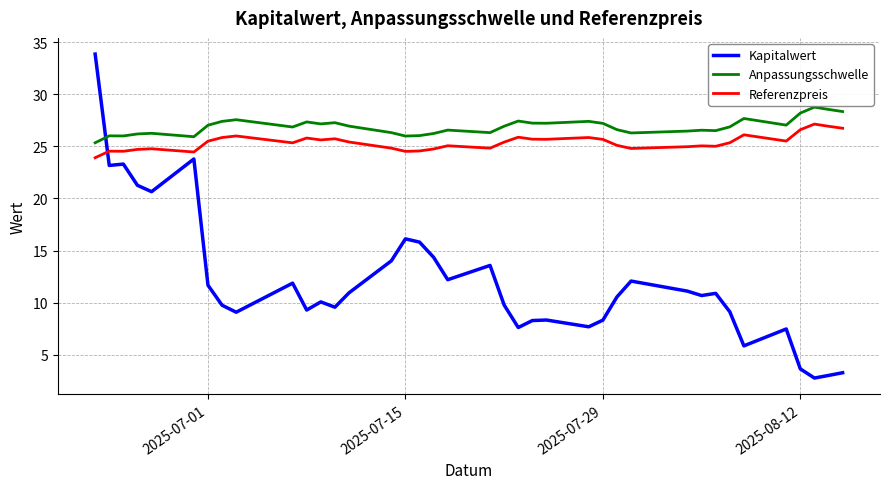

Which series has the widest spread of values?

Kapitalwert